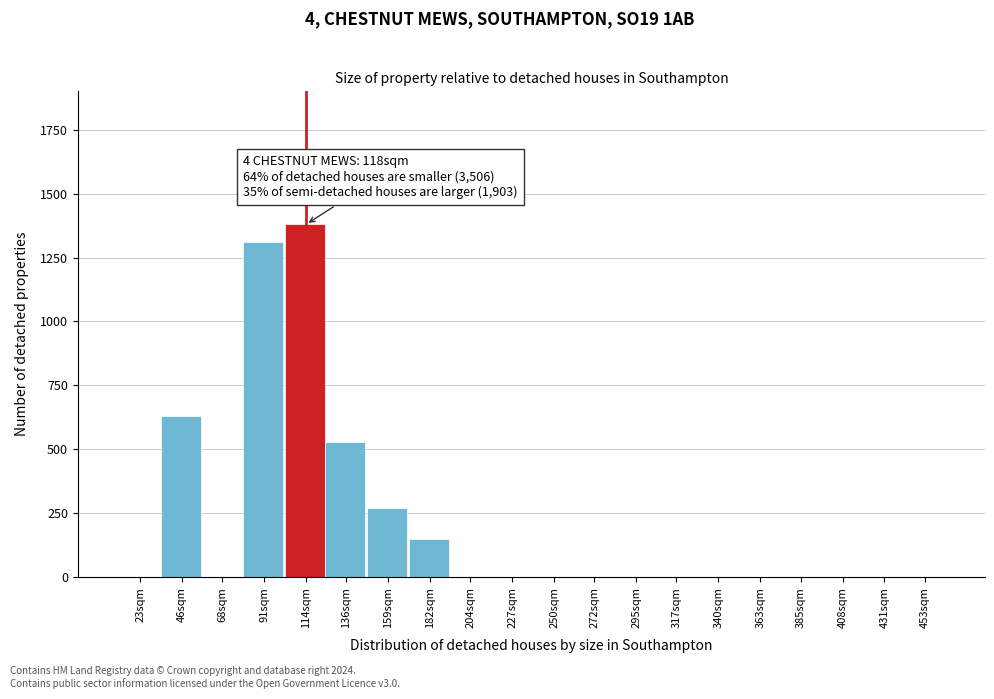

Reading left to right, transcribe all the data shown in this chart.

23sqm=0	46sqm=630	68sqm=0	91sqm=1310	114sqm=1380	136sqm=530	159sqm=270	182sqm=150	204sqm=0	227sqm=0	250sqm=0	272sqm=0	295sqm=0	317sqm=0	340sqm=0	363sqm=0	385sqm=0	408sqm=0	431sqm=0	453sqm=0